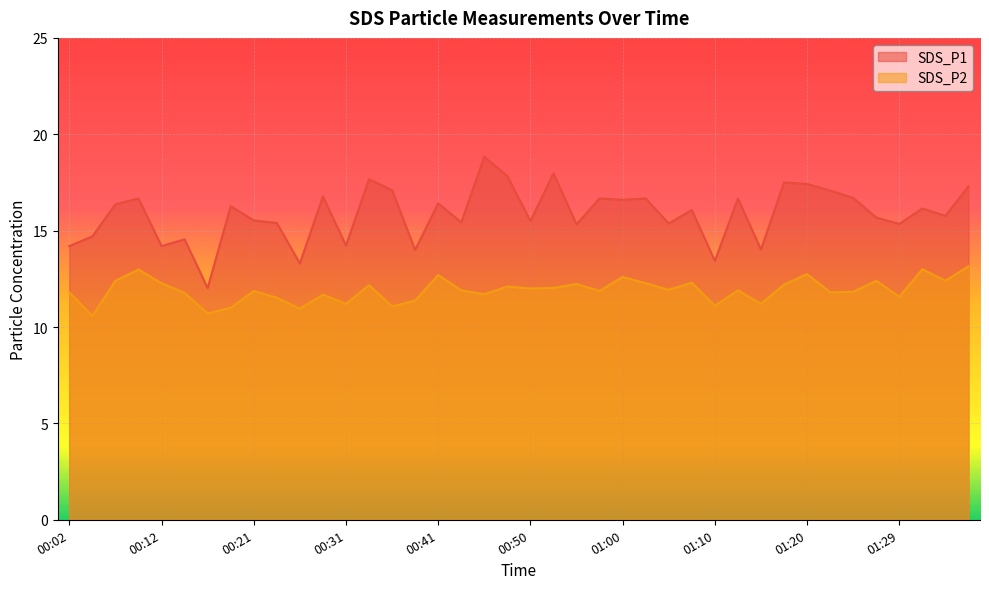

What is the value of the SDS_P1 point at the 2nd from the left?

14.7